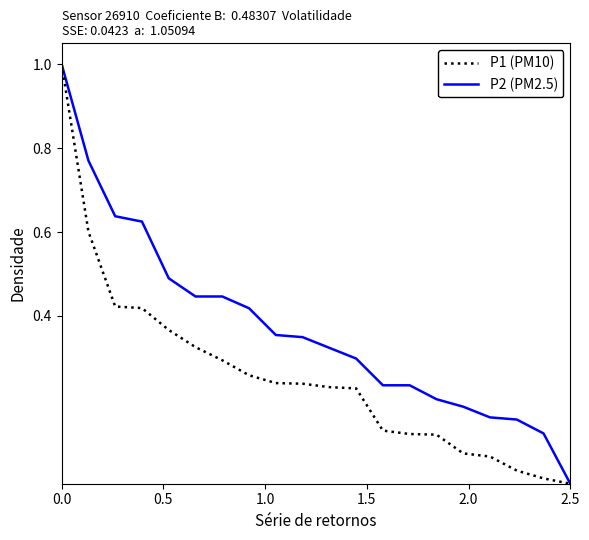

List the series in order of their overall mean, lowest first.

P1 (PM10), P2 (PM2.5)